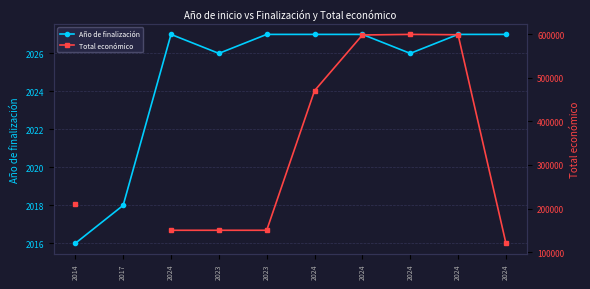

How many series are shown in this chart?

2